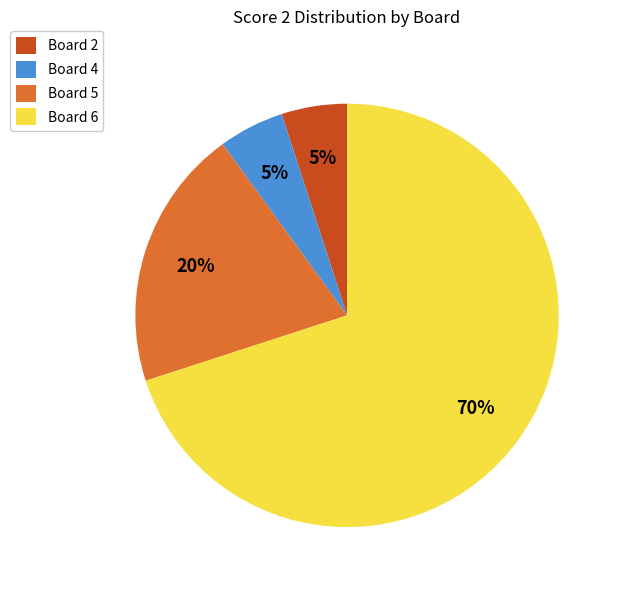

True or false: Board 5 accounts for 10% of the total.

False